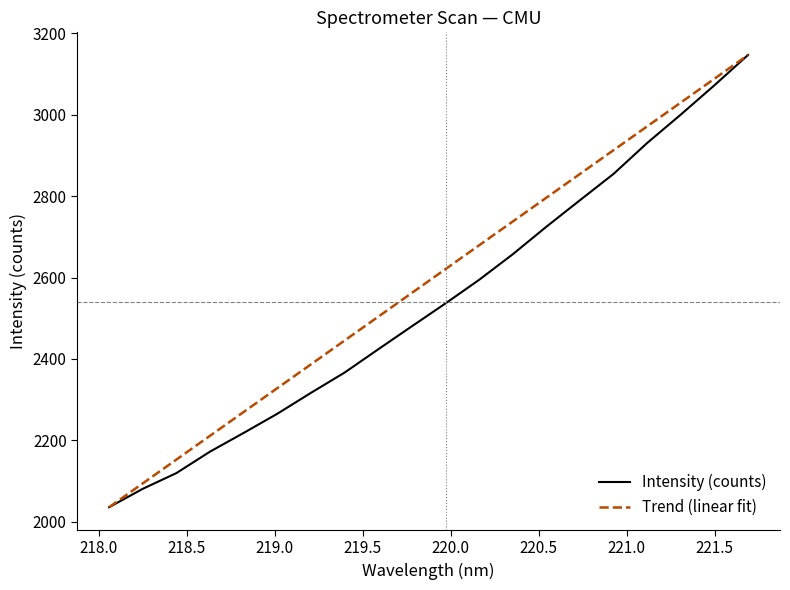

Which series has the largest total across all categories?

Trend (linear fit)